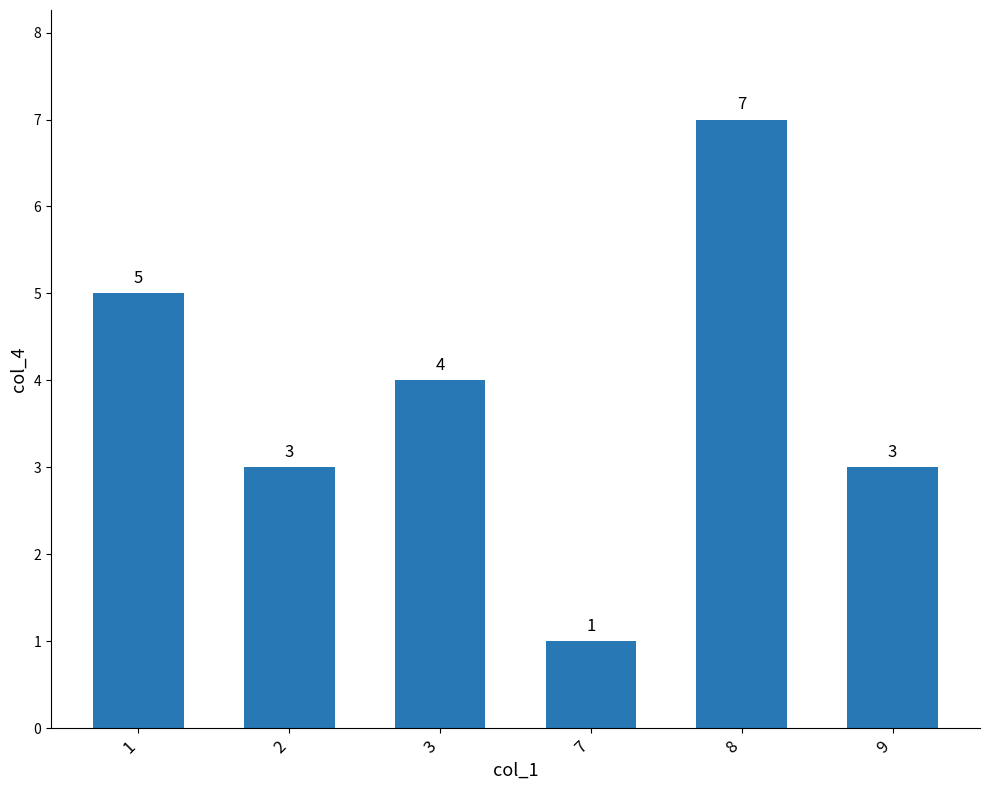

Where is the data nearest to the value 4?

3